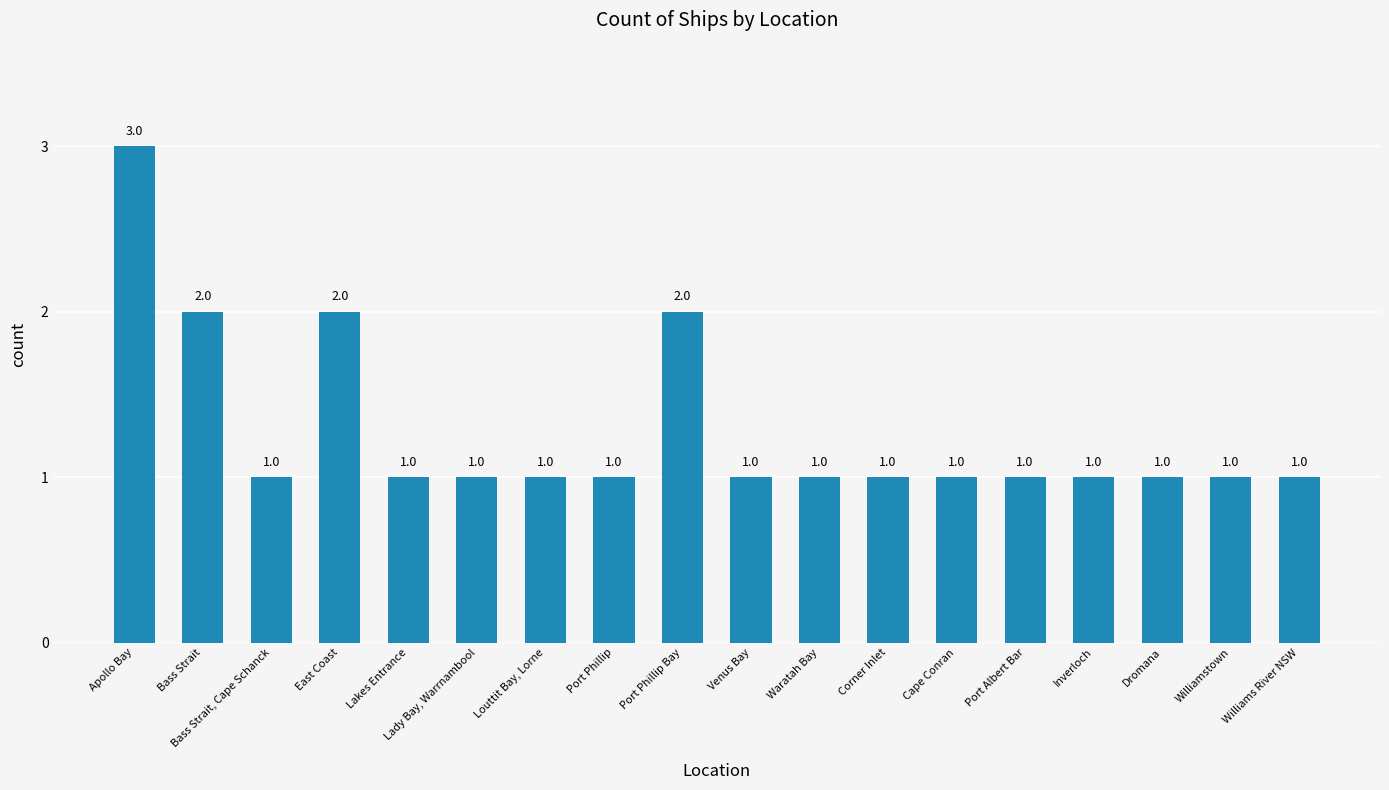

What is the sum of the values at Waratah Bay and Williamstown?

2